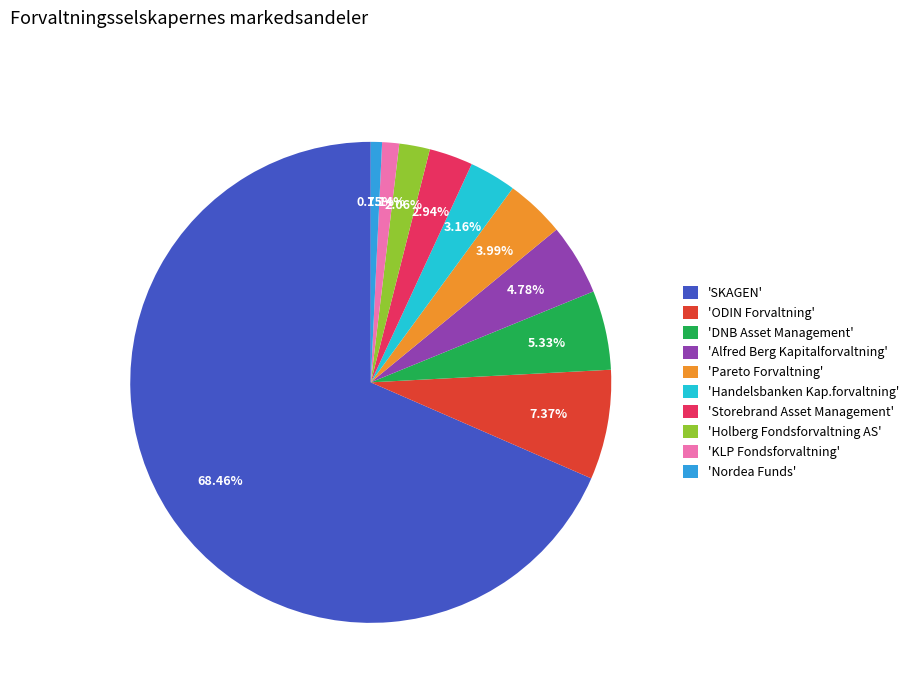

Is the sum of 'Pareto Forvaltning' and 'Holberg Fondsforvaltning AS' greater than half?

No